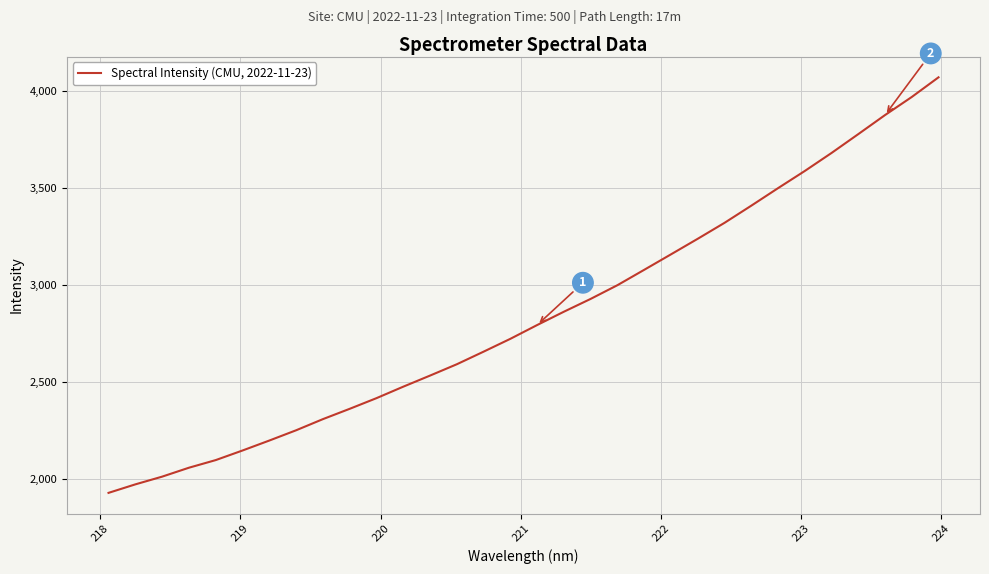

What is the greatest value displayed?

4070.8